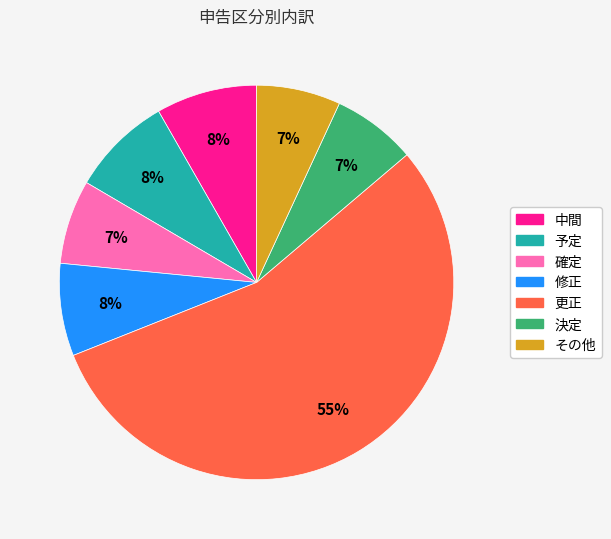

Which slice is the largest?

更正